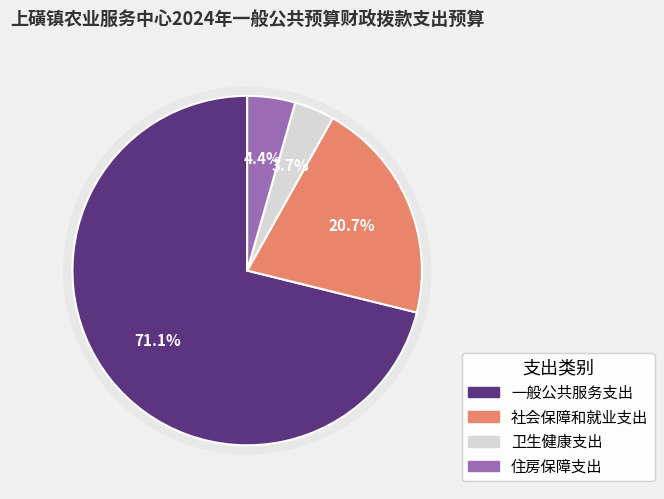

Count the number of slices in the pie.

4